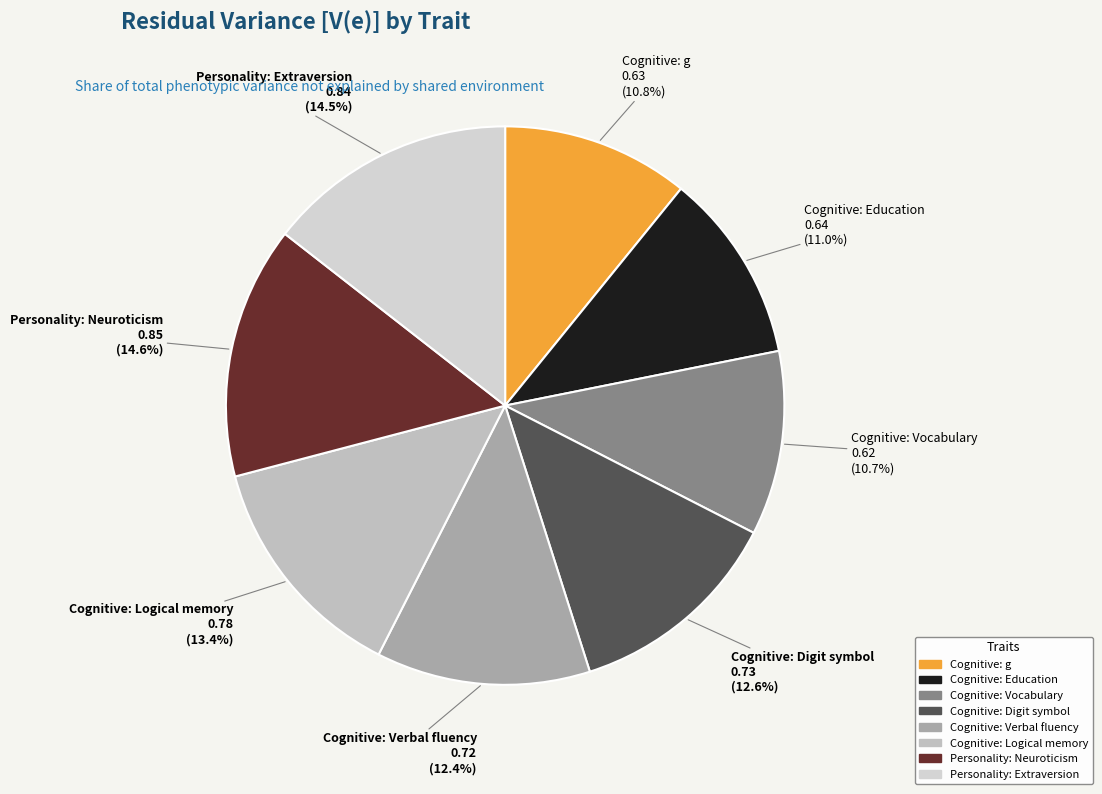

Is Cognitive: Vocabulary the majority of the pie?

No